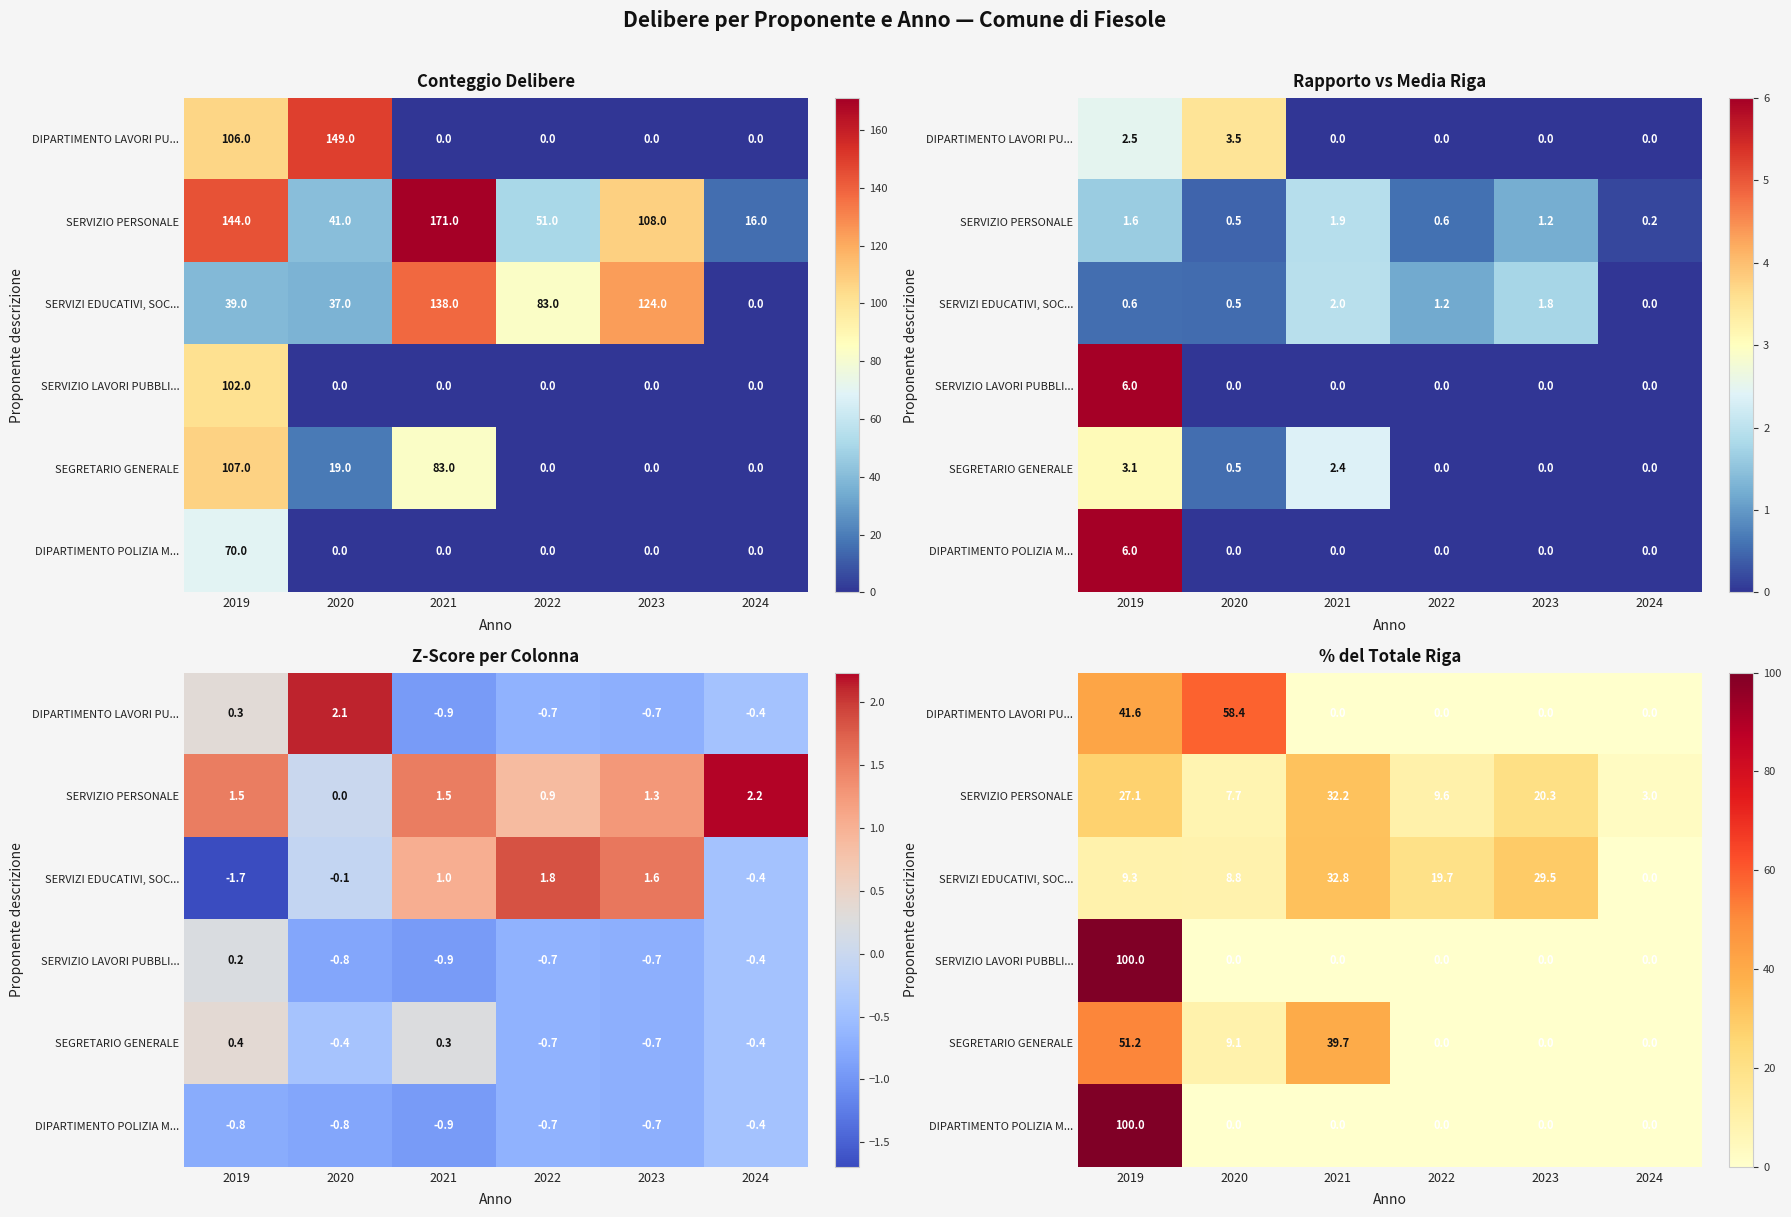

What is the total value across all series at 2023?

49.8